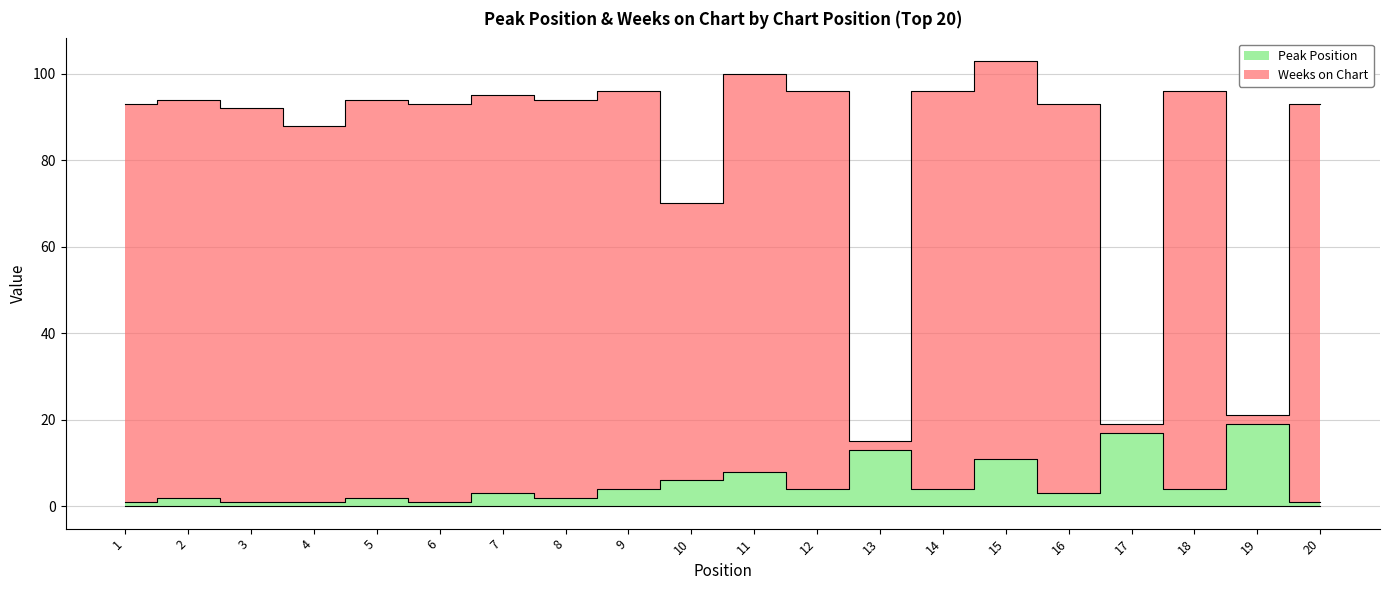

Which series changed the most between 4 and 16?

Weeks on Chart